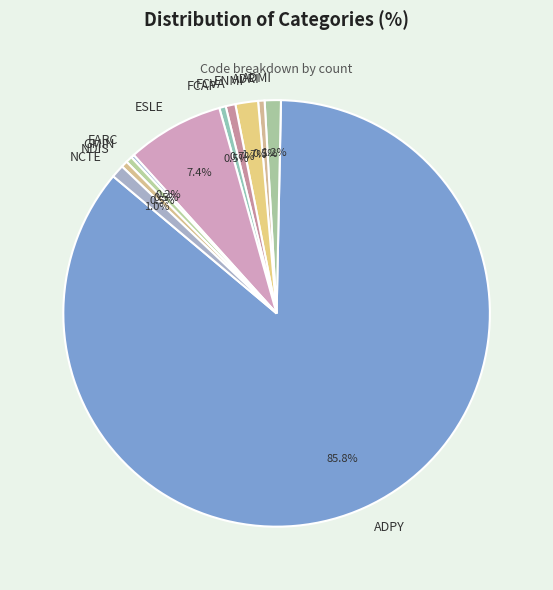

What percentage do NDIS and NCTE together represent?

1.5%